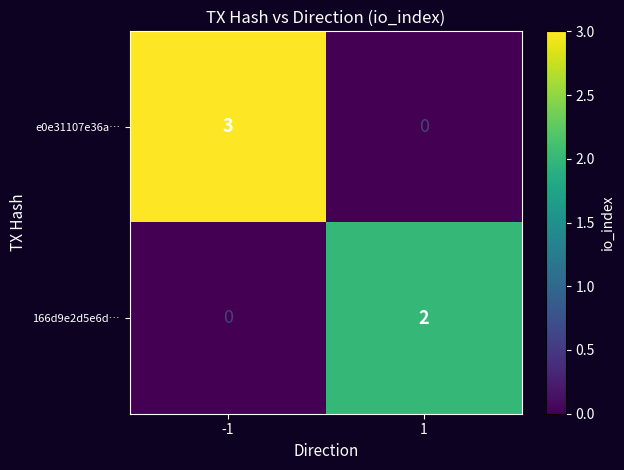

At which category is the sum across all series the highest?

-1